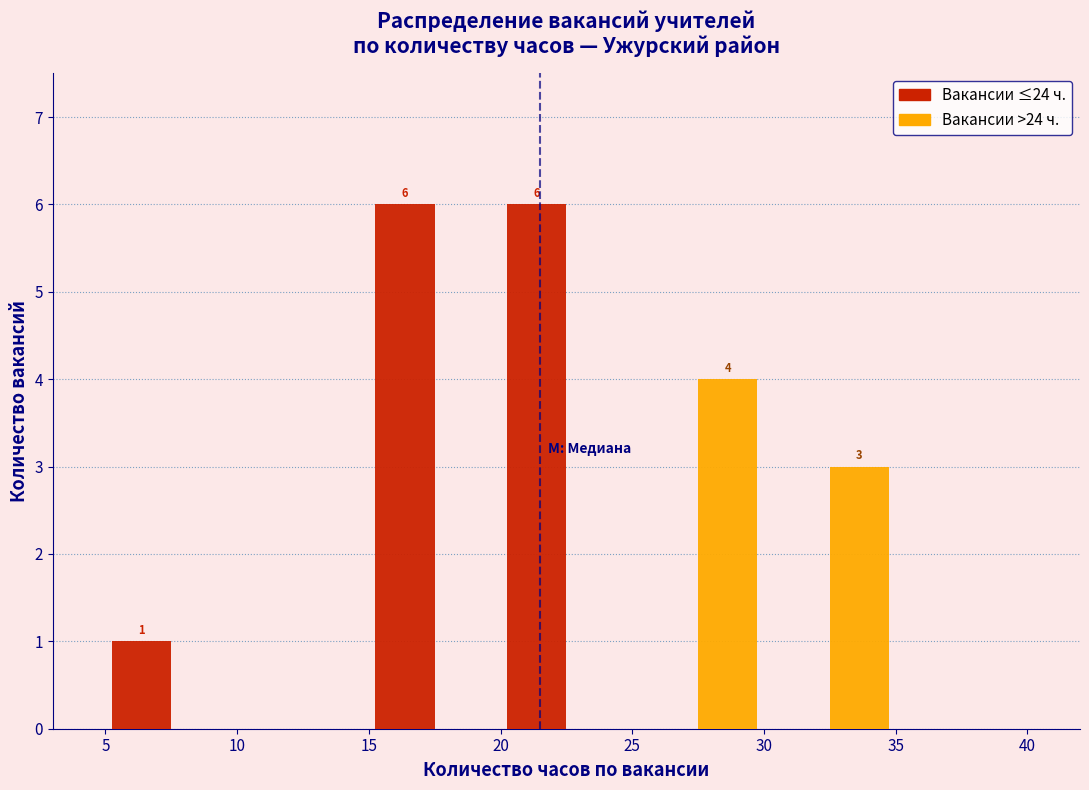

In the Вакансии >24 ч. series, which range on the x-axis has the tallest bar?

25 to 30